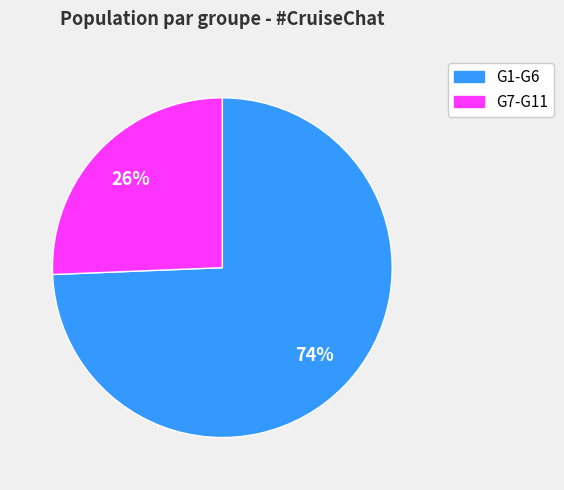

What percentage is the G7-G11 slice, to the nearest percent?

26%